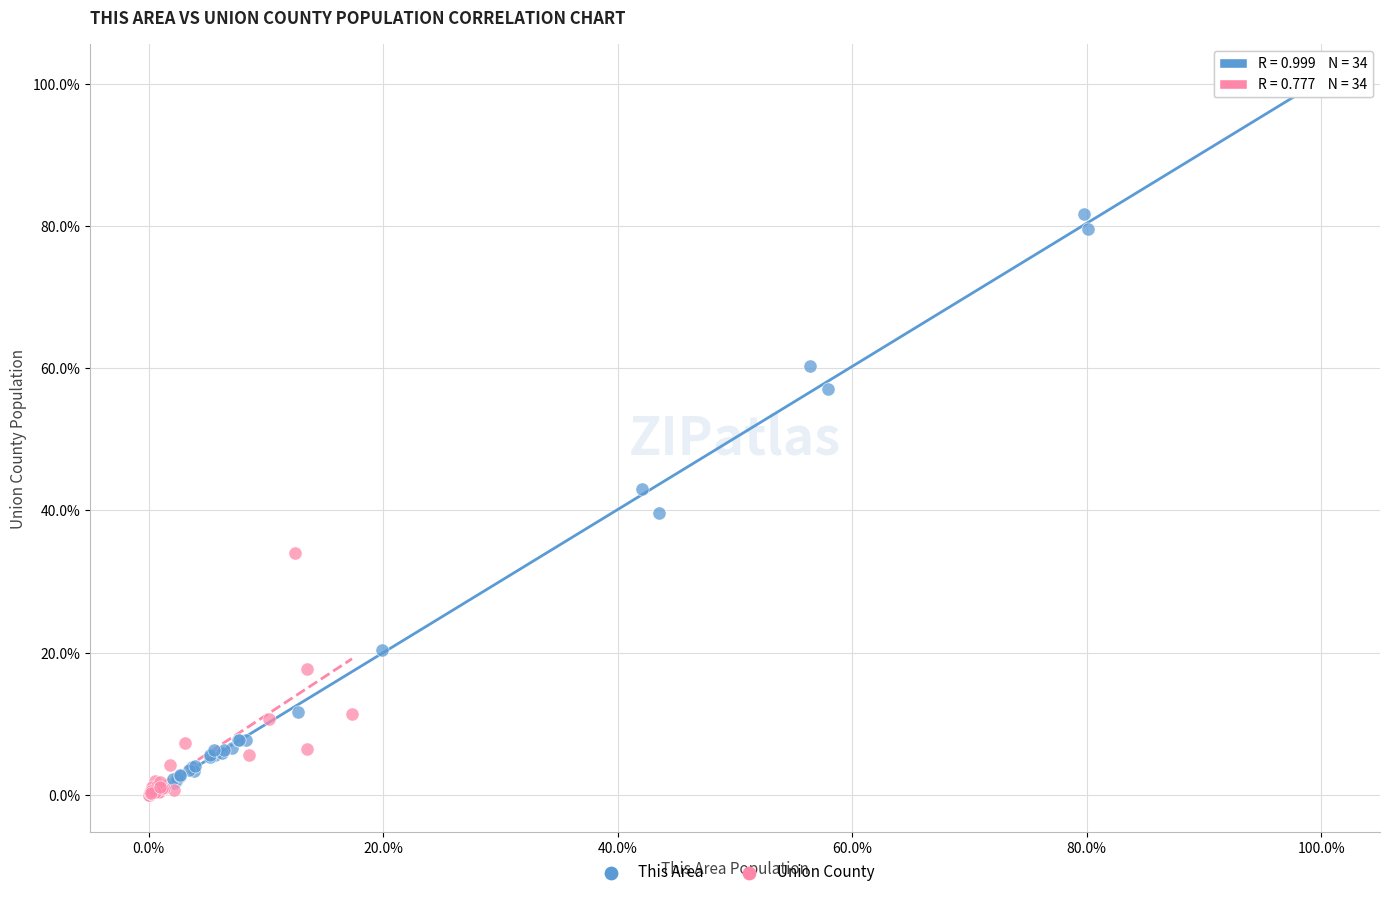

What are all the series names shown in the legend?

This Area, Union County